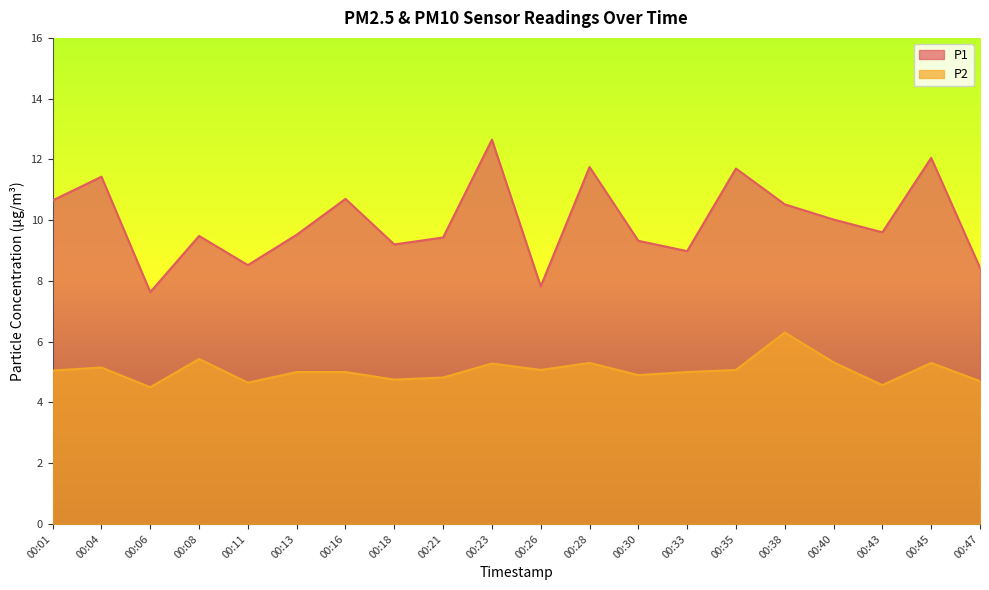

What is the minimum value shown in the chart?

4.5